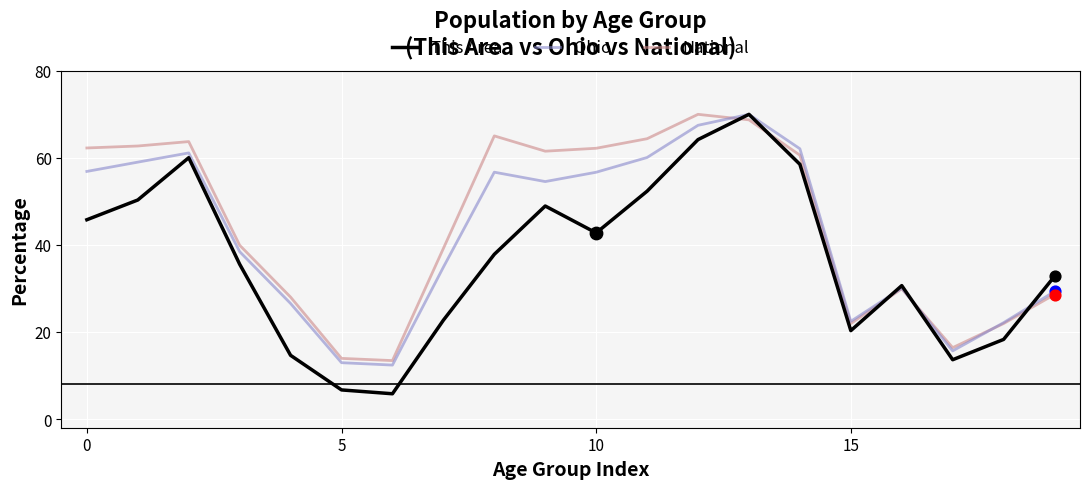

Which series has the largest total across all categories?

National